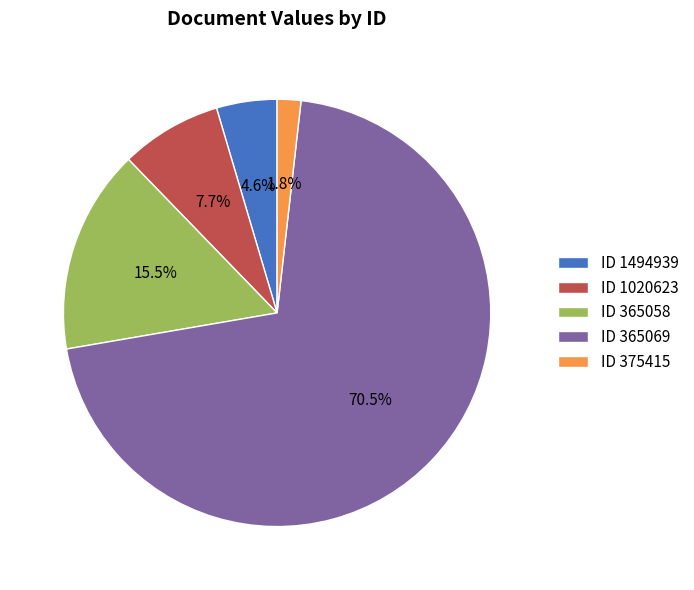

Between ID 365069 and ID 365058, which is larger?

ID 365069